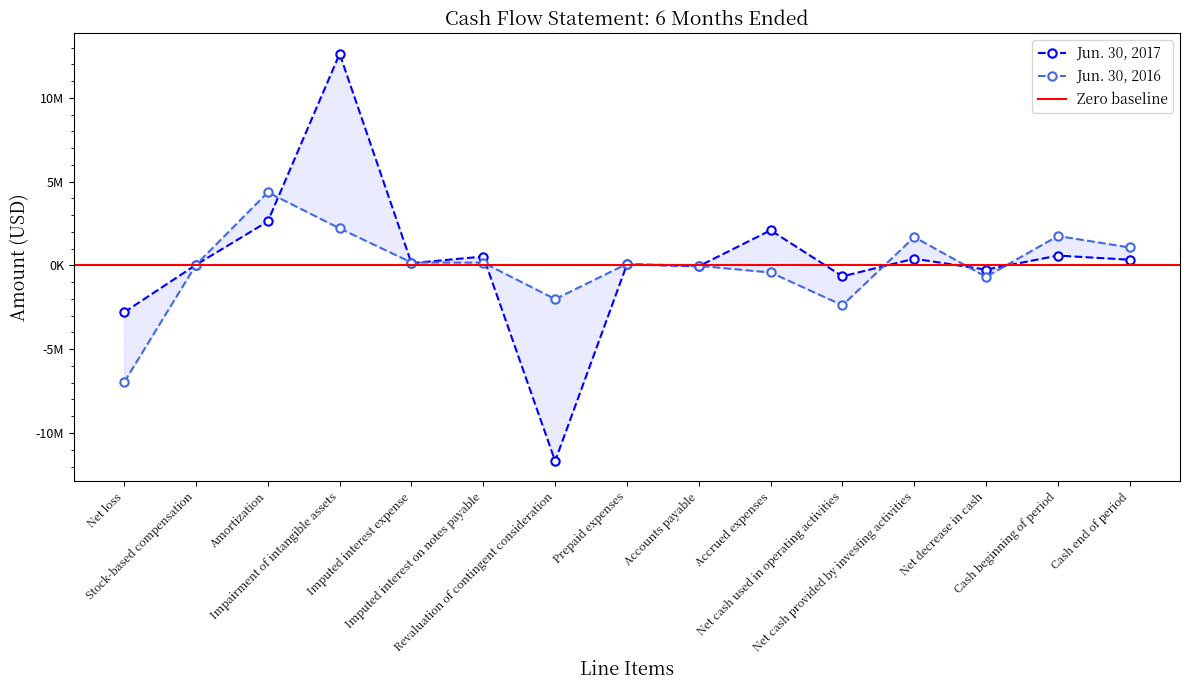

How many data points in Jun. 30, 2016 are above 94000?

7